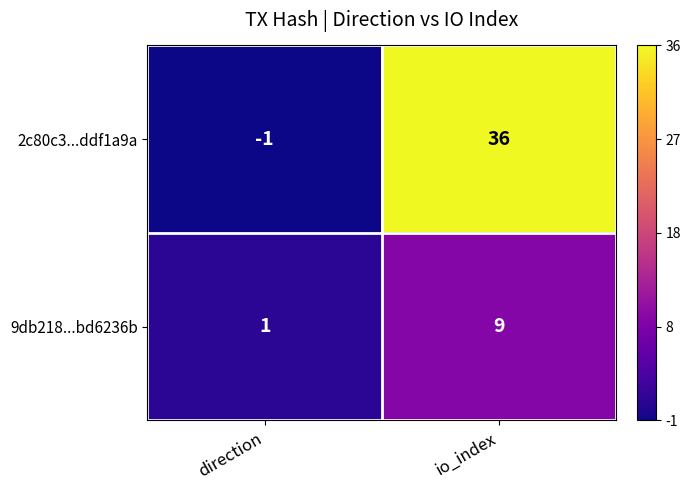

What is the sum of all 9db218...bd6236b values?

10